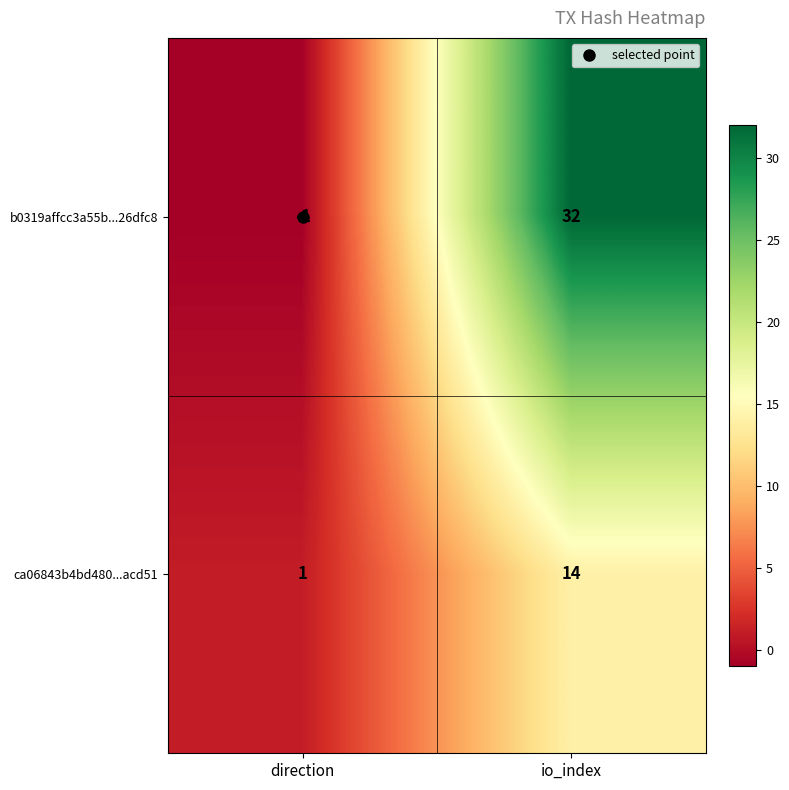

How many series are shown in this chart?

2